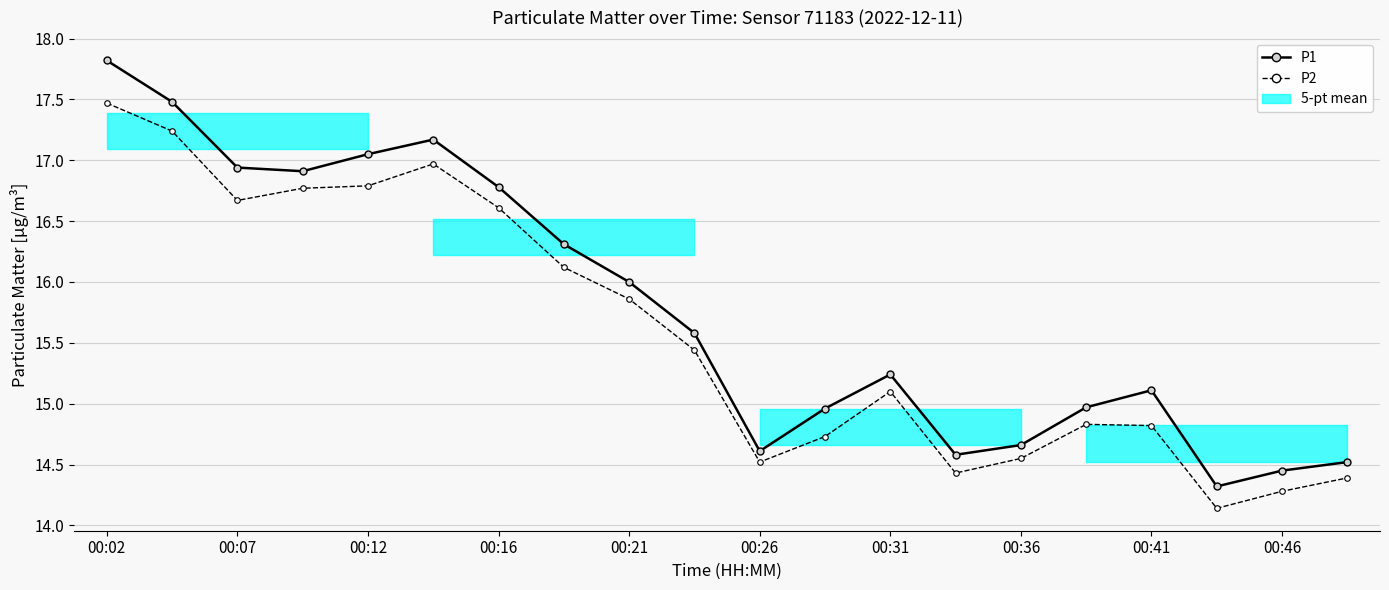

At which category is the sum across all series the highest?

00:02